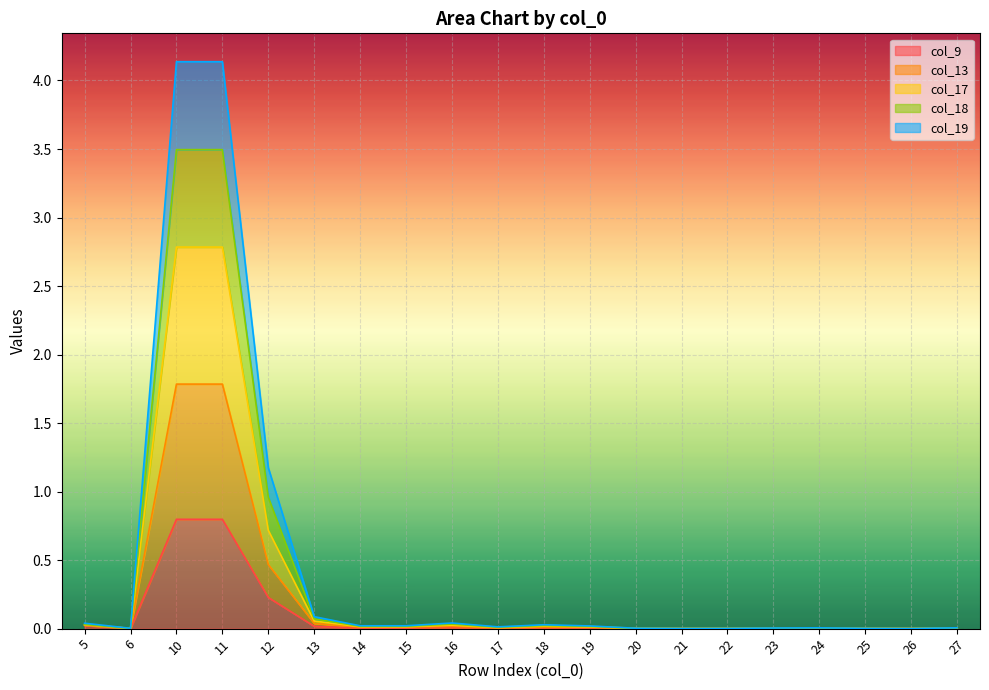

Where is the first local maximum for col_18?

16